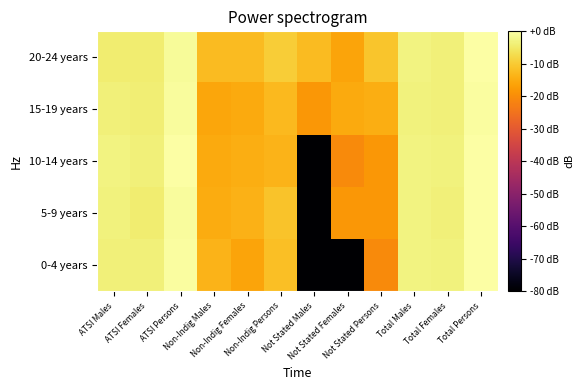

Reading right to left, transcribe all the data shown in this chart.

0-4 years: Total Persons=-0.2	Total Females=-3.3	Total Males=-3.0	Not Stated Persons=-20.4	Not Stated Females=-100.0	Not Stated Males=-100.0	Non-Indig Persons=-11.6	Non-Indig Females=-16.2	Non-Indig Males=-13.7	ATSI Persons=-0.6	ATSI Females=-3.7	ATSI Males=-3.5
5-9 years: Total Persons=-0.2	Total Females=-3.6	Total Males=-2.9	Not Stated Persons=-18.2	Not Stated Females=-18.2	Not Stated Males=-100.0	Non-Indig Persons=-11.0	Non-Indig Females=-14.1	Non-Indig Males=-14.8	ATSI Persons=-0.6	ATSI Females=-4.2	ATSI Males=-3.2
10-14 years: Total Persons=0.0	Total Females=-3.3	Total Males=-2.9	Not Stated Persons=-18.2	Not Stated Females=-20.4	Not Stated Males=-100.0	Non-Indig Persons=-13.7	Non-Indig Females=-14.4	Non-Indig Males=-15.2	ATSI Persons=-0.3	ATSI Females=-3.5	ATSI Males=-3.1
15-19 years: Total Persons=-0.4	Total Females=-3.6	Total Males=-3.1	Not Stated Persons=-14.4	Not Stated Females=-15.2	Not Stated Males=-18.2	Non-Indig Persons=-12.6	Non-Indig Females=-15.2	Non-Indig Males=-15.7	ATSI Persons=-0.8	ATSI Females=-4.0	ATSI Males=-3.5
20-24 years: Total Persons=-0.2	Total Females=-3.6	Total Males=-3.1	Not Stated Persons=-10.9	Not Stated Females=-16.2	Not Stated Males=-12.4	Non-Indig Persons=-9.6	Non-Indig Females=-12.4	Non-Indig Males=-12.4	ATSI Persons=-1.2	ATSI Females=-4.3	ATSI Males=-4.2